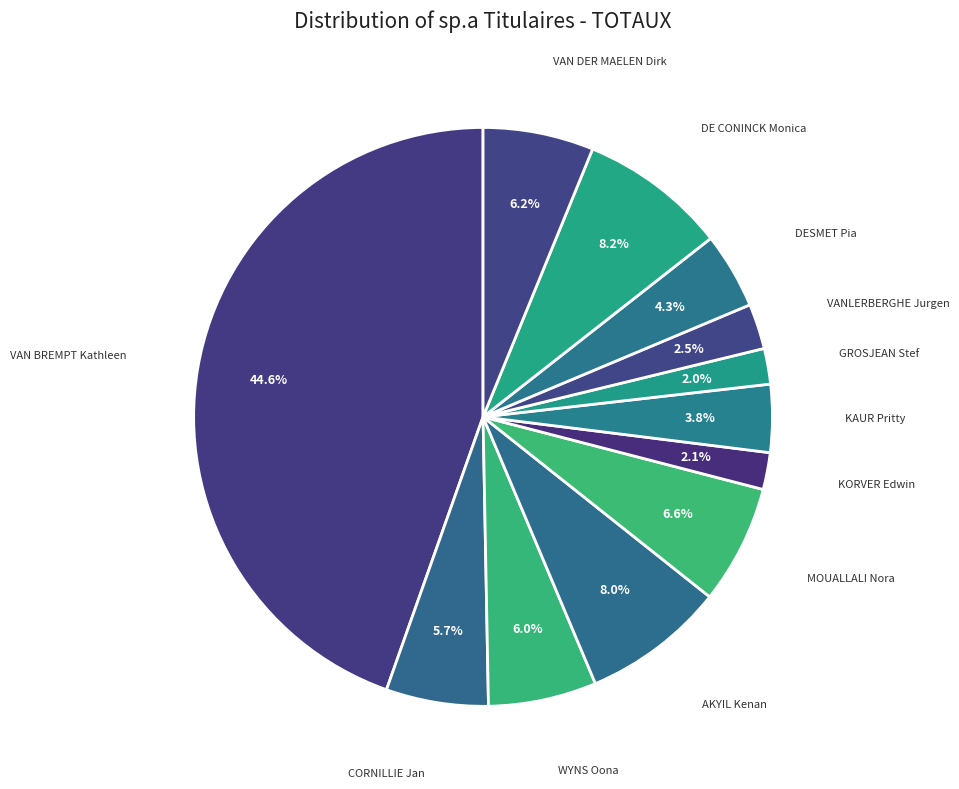

Does any single category account for the majority?

No